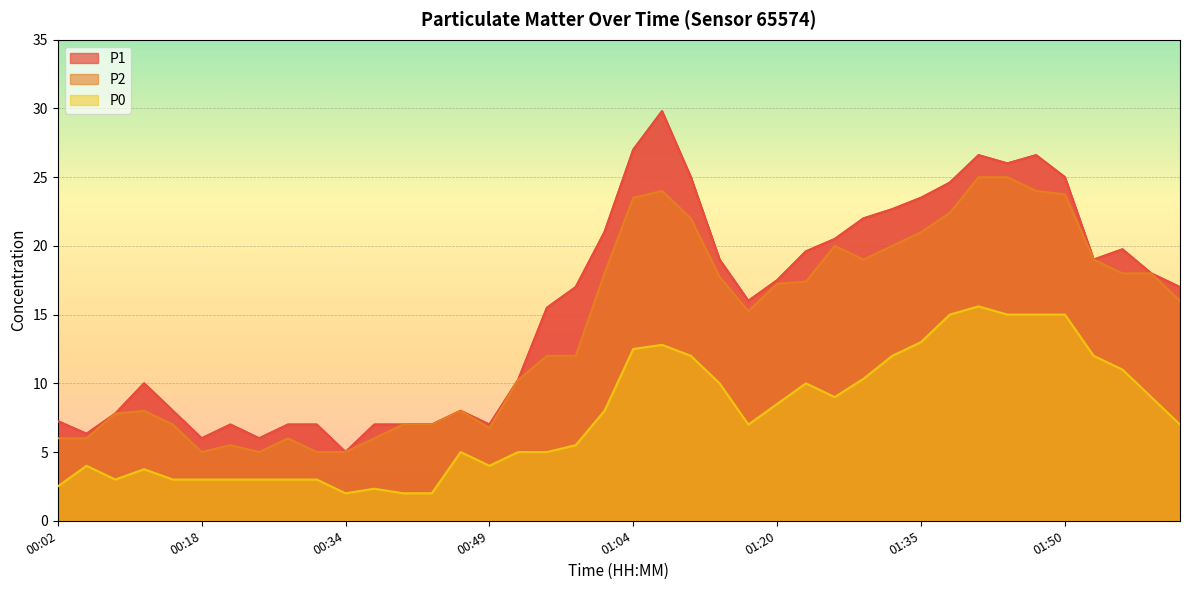

What is the highest value of the P1 series?

29.8